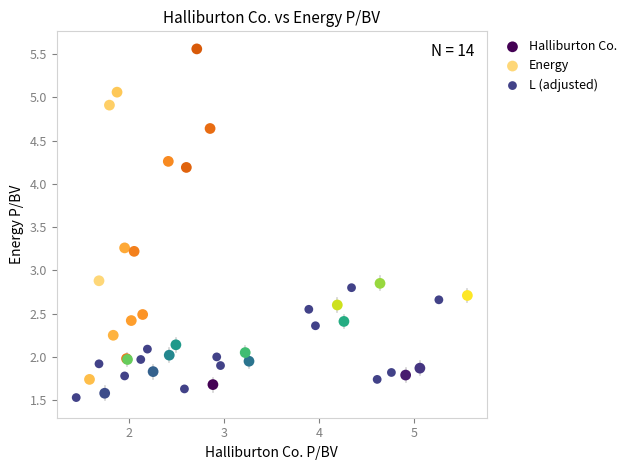

Which series contains the highest Y value?

Energy